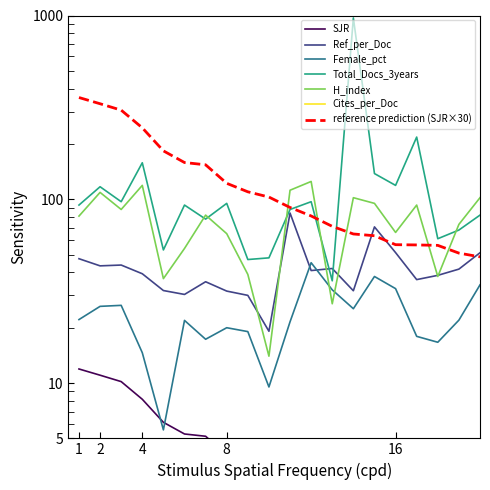

Reading right to left, extract all data points from this chart.

SJR: 20=1.6	19=1.7	18=1.9	17=1.9	16=1.9	15=2.1	14=2.2	13=2.4	12=2.7	11=3.0	10=3.4	9=3.7	8=4.1	7=5.1	6=5.3	5=6.1	4=8.2	3=10.2	2=11.0	1=11.9
Ref_per_Doc: 20=51.2	19=41.7	18=38.5	17=36.5	16=51.3	15=70.7	14=31.8	13=42.0	12=40.9	11=84.2	10=19.1	9=30.0	8=31.6	7=35.6	6=30.4	5=31.9	4=39.3	3=43.9	2=43.4	1=47.5
Female_pct: 20=34.2	19=22.0	18=16.7	17=17.9	16=32.6	15=38.0	14=25.4	13=32.1	12=45.2	11=21.5	10=9.5	9=19.1	8=20.0	7=17.3	6=21.9	5=5.6	4=14.6	3=26.5	2=26.1	1=22.1
Total_Docs_3years: 20=82.0	19=68.0	18=61.0	17=218.0	16=119.0	15=138.0	14=970.0	13=36.0	12=97.0	11=88.0	10=48.0	9=47.0	8=95.0	7=78.0	6=93.0	5=53.0	4=158.0	3=97.0	2=117.0	1=93.0
H_index: 20=102.0	19=73.0	18=38.0	17=93.0	16=66.0	15=95.0	14=102.0	13=27.0	12=125.0	11=112.0	10=14.0	9=39.0	8=65.0	7=82.0	6=54.0	5=37.0	4=119.0	3=88.0	2=109.0	1=81.0
Cites_per_Doc: 20=2.3	19=3.5	18=2.0	17=1.4	16=2.9	15=3.0	14=2.8	13=1.2	12=2.2	11=4.1	10=0.3	9=1.2	8=3.3	7=2.6	6=2.1	5=1.7	4=4.1	3=3.2	2=4.0	1=4.5